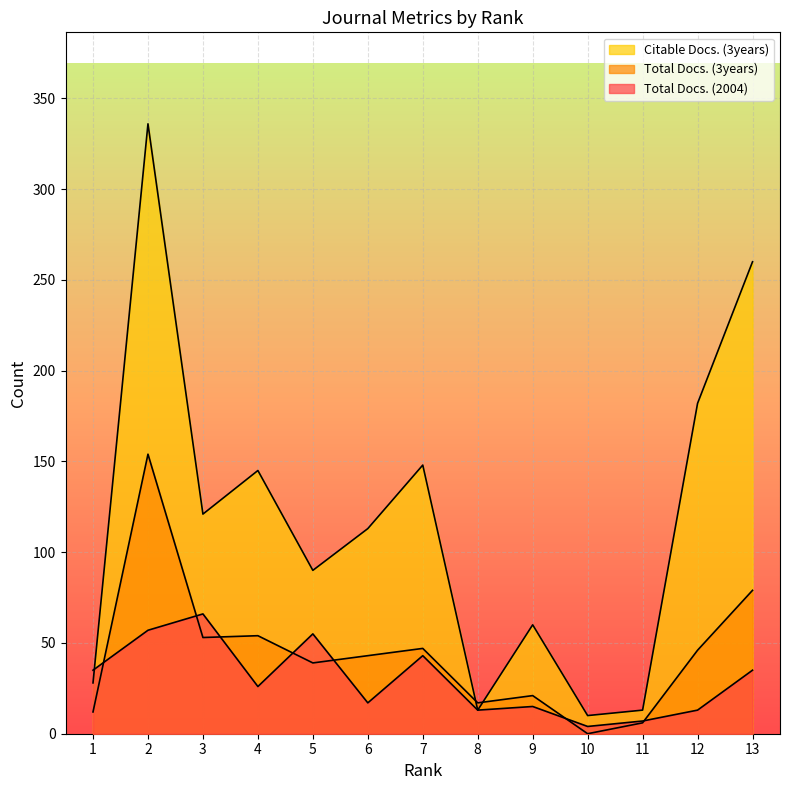

What is the difference between the maximum and second lowest values in the Total Docs. (3years) series?

148